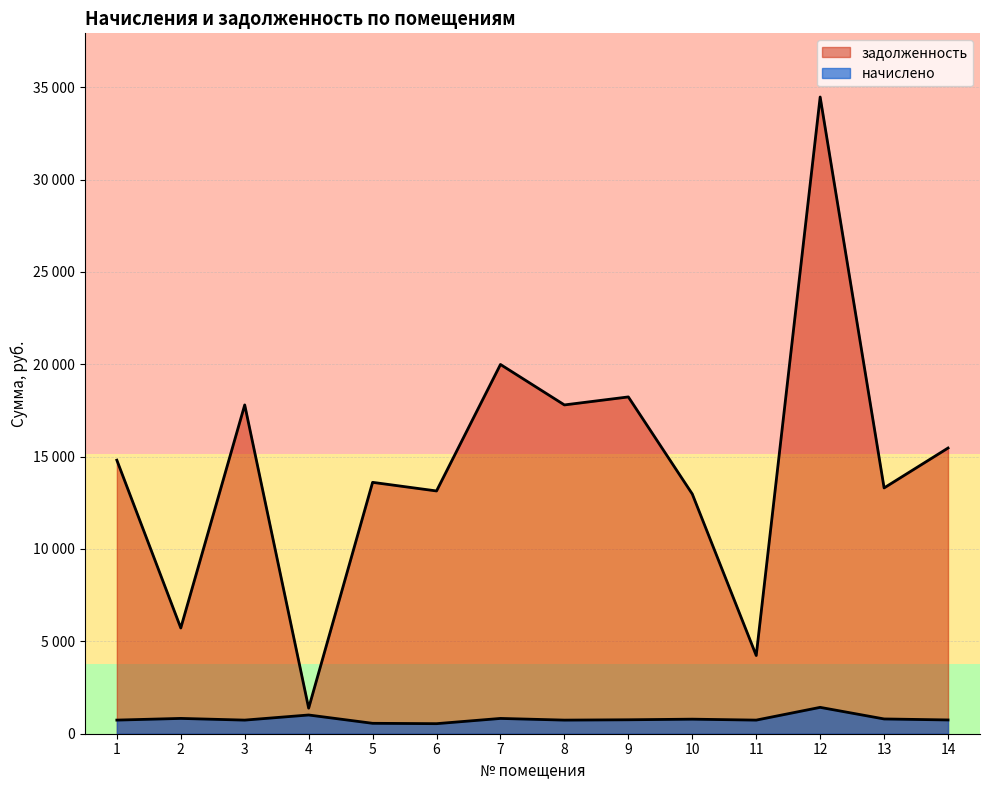

True or false: задолженность has more than 1 interior local peaks.

True